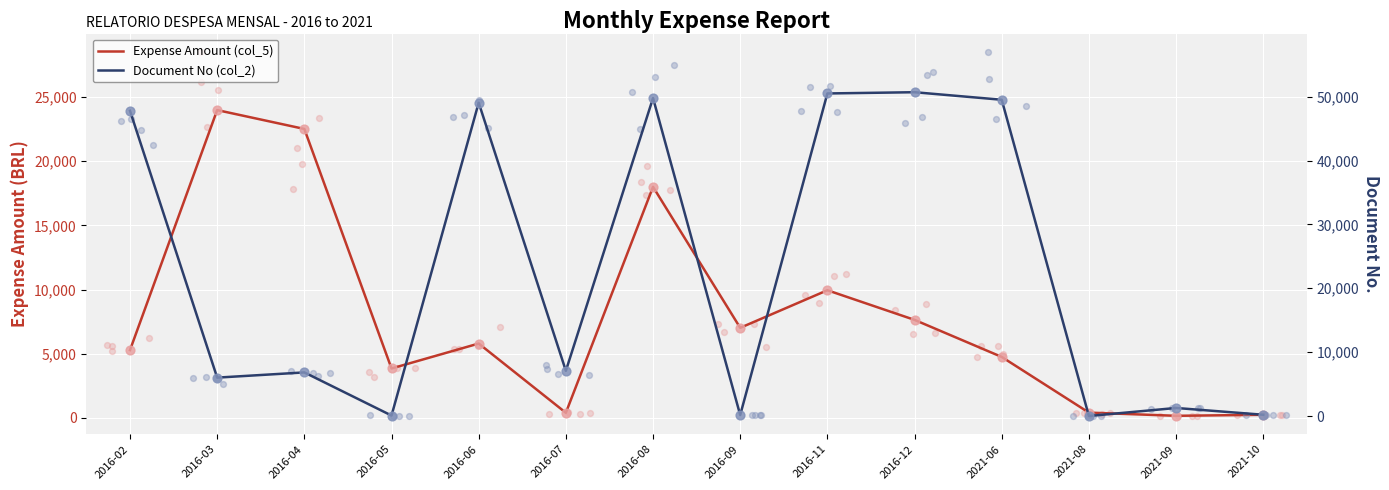

Which series contains the highest Y value?

Document No (col_2)